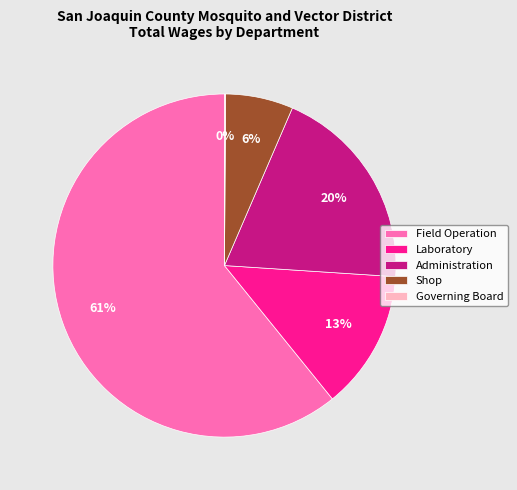

Does Administration account for over 50% of the chart?

No